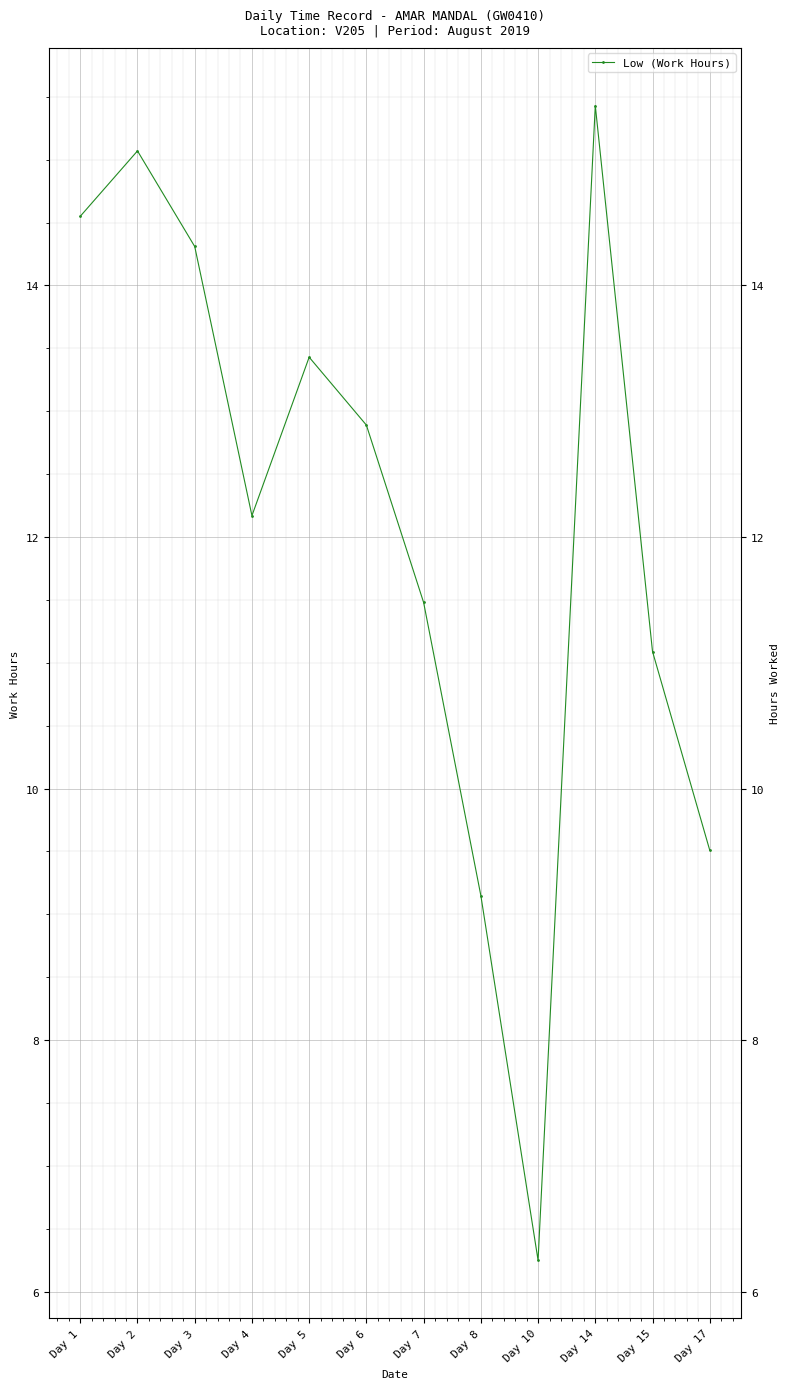

Reading left to right, list all the values displayed in this chart.

Day 1=14.6	Day 2=15.1	Day 3=14.3	Day 4=12.2	Day 5=13.4	Day 6=12.9	Day 7=11.5	Day 8=9.2	Day 10=6.2	Day 14=15.4	Day 15=11.1	Day 17=9.5